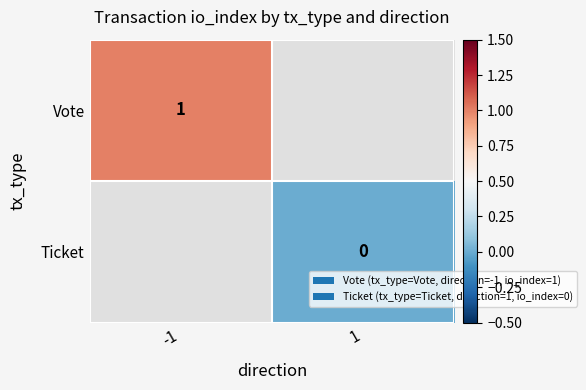

Which category has the highest value across all series?

-1